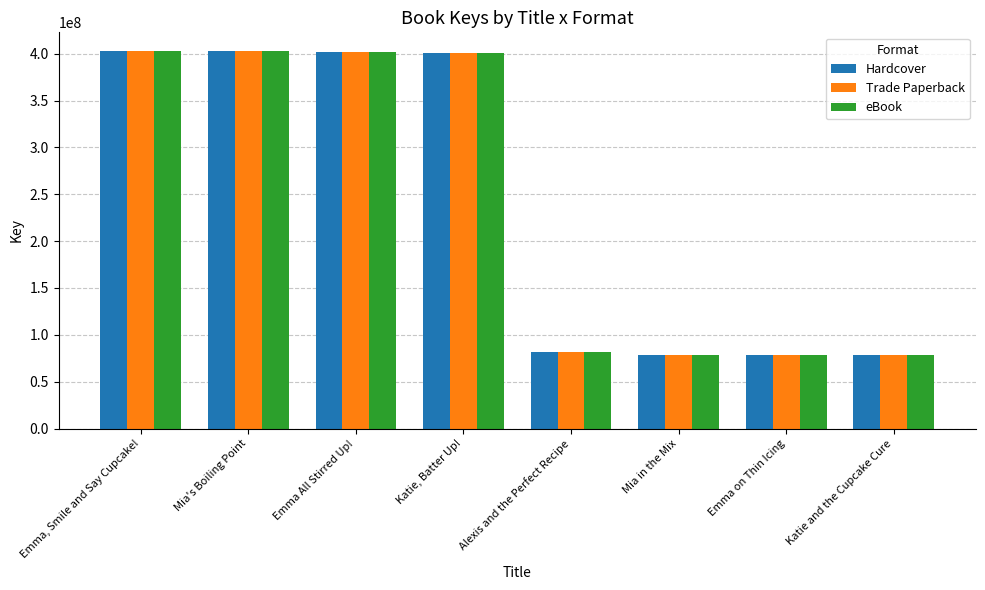

How many groups of bars are there?

8